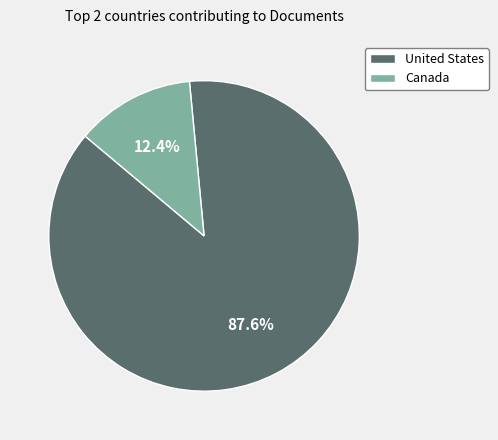

To the nearest percent, what portion does Canada represent?

12%